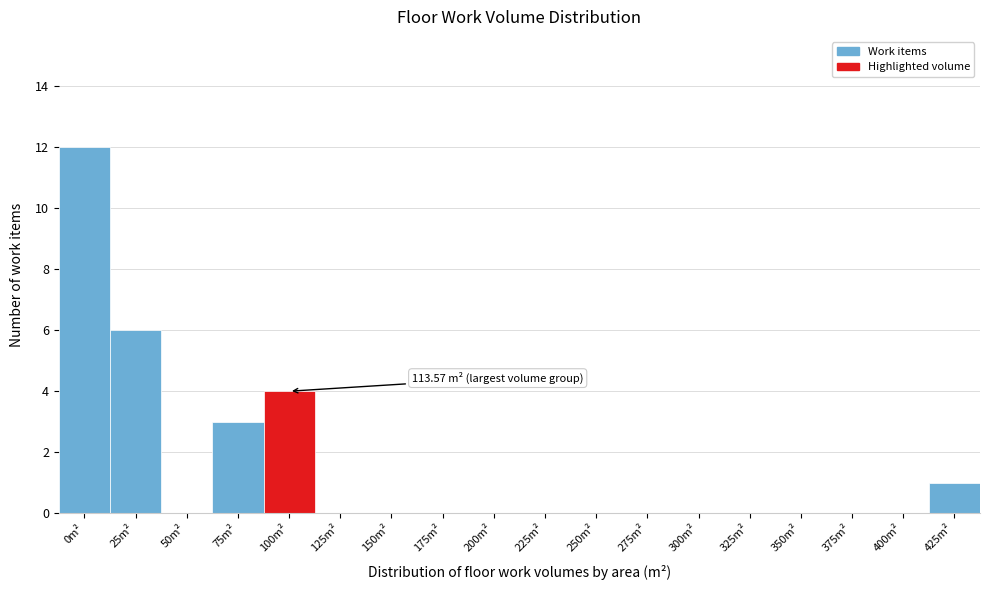

Reading right to left, extract all data points from this chart.

425m²=1	400m²=0	375m²=0	350m²=0	325m²=0	300m²=0	275m²=0	250m²=0	225m²=0	200m²=0	175m²=0	150m²=0	125m²=0	100m²=4	75m²=3	50m²=0	25m²=6	0m²=12